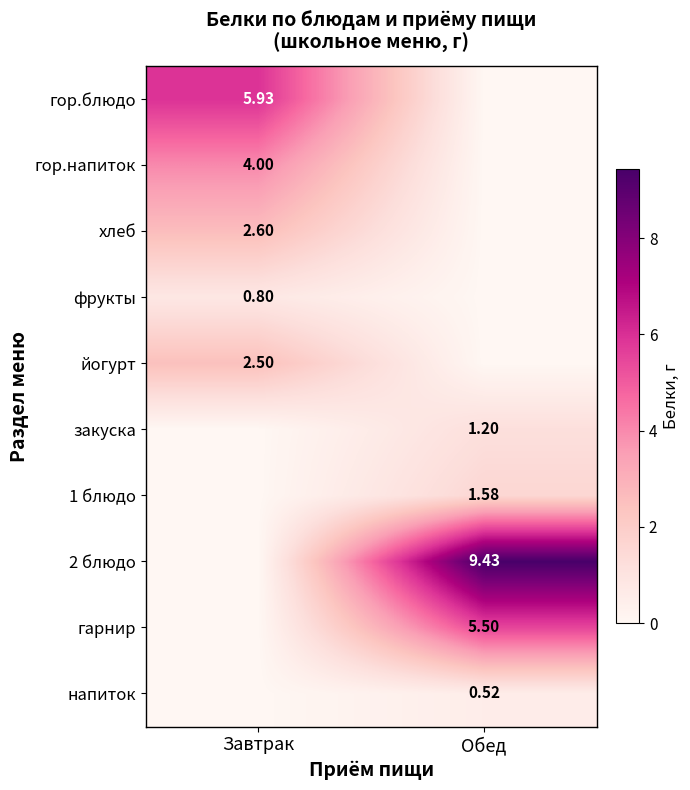

Which has a higher value, Обед or Завтрак?

Завтрак